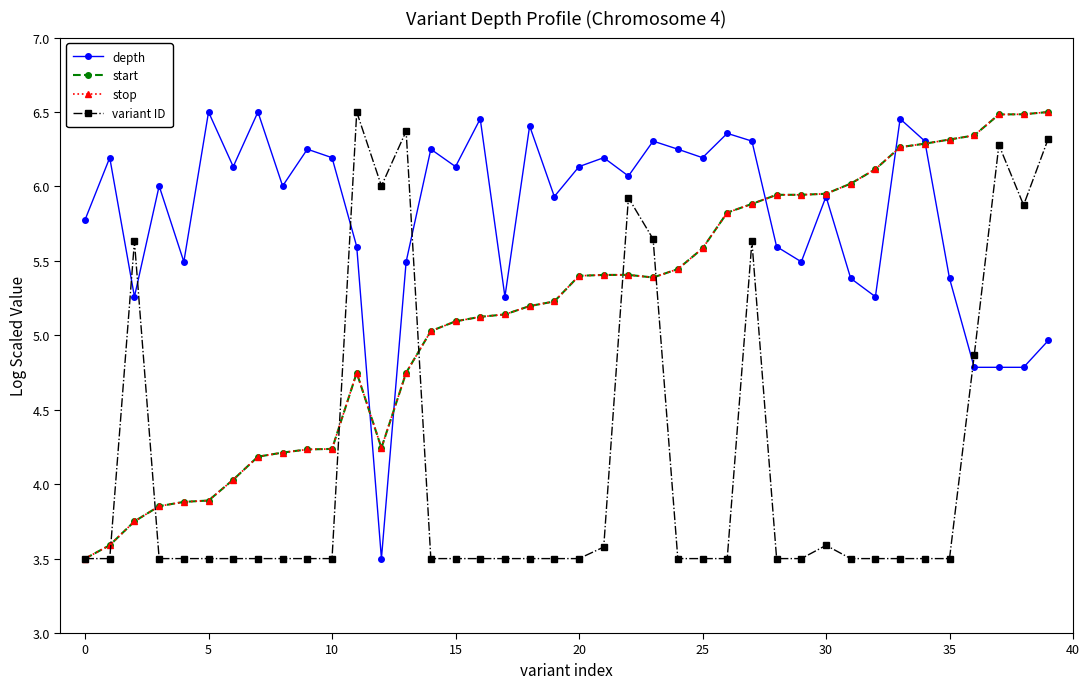

True or false: depth and variant ID intersect in this chart.

True